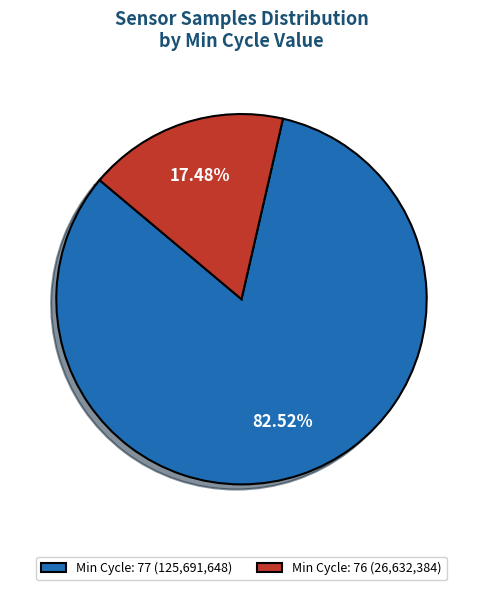

Does Min Cycle: 76 (26,632,384) represent more than half of the total?

No